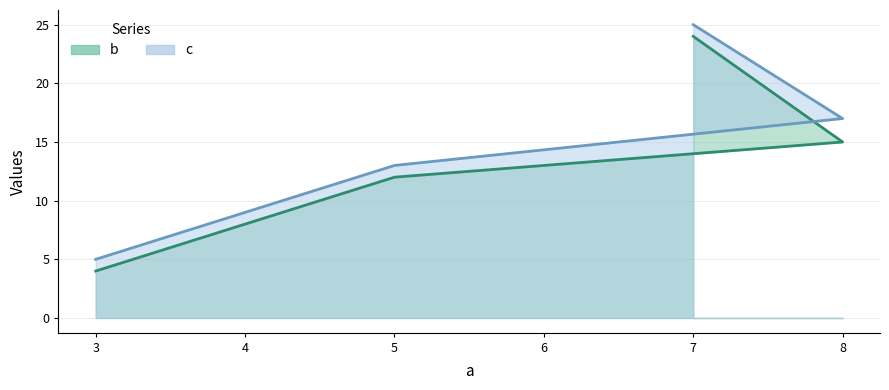

What is the greatest value displayed?

25